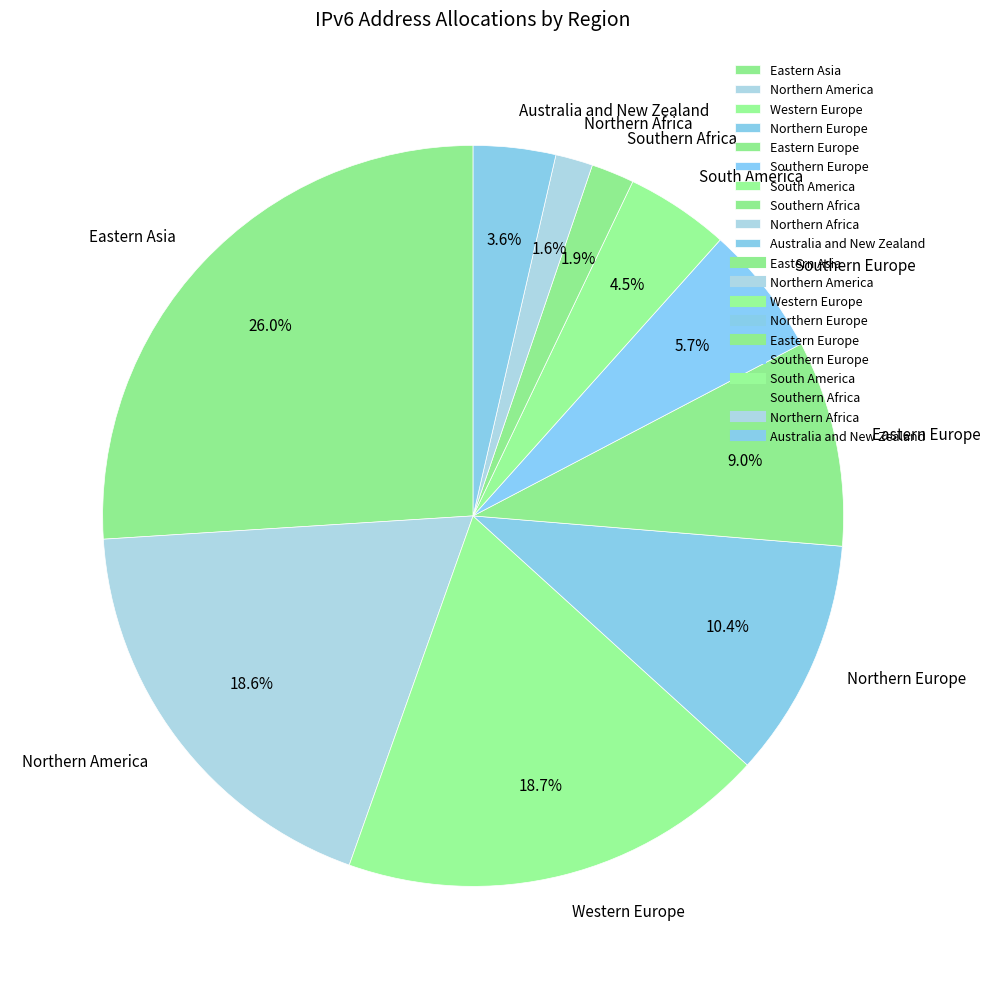

Count the number of slices in the pie.

10